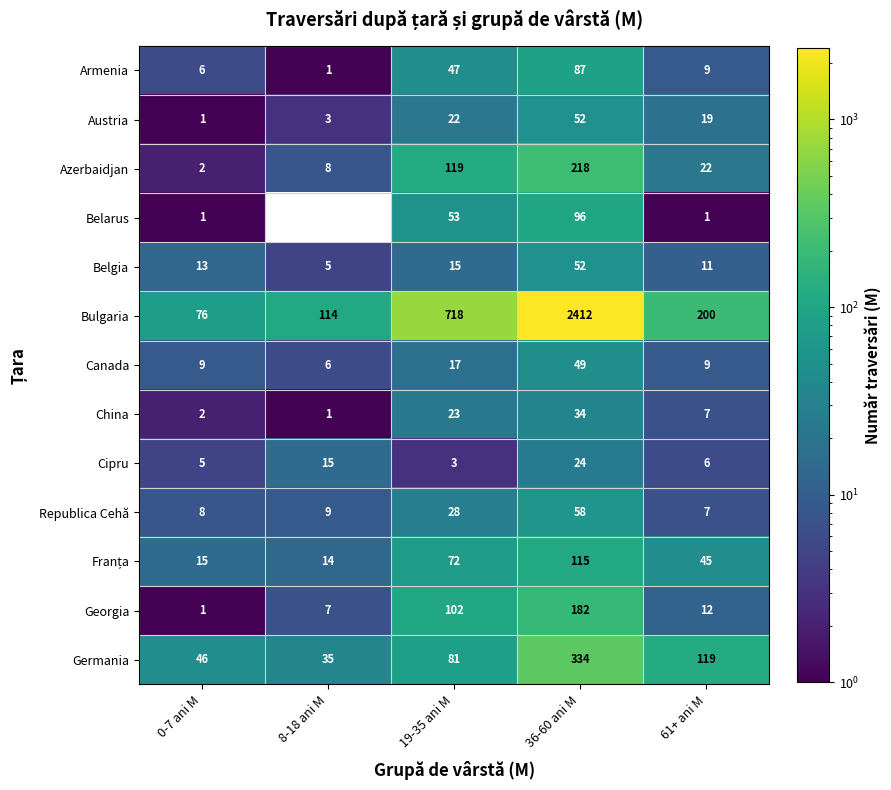

The Georgia series shows 12 at 61+ ani M. True or false?

True